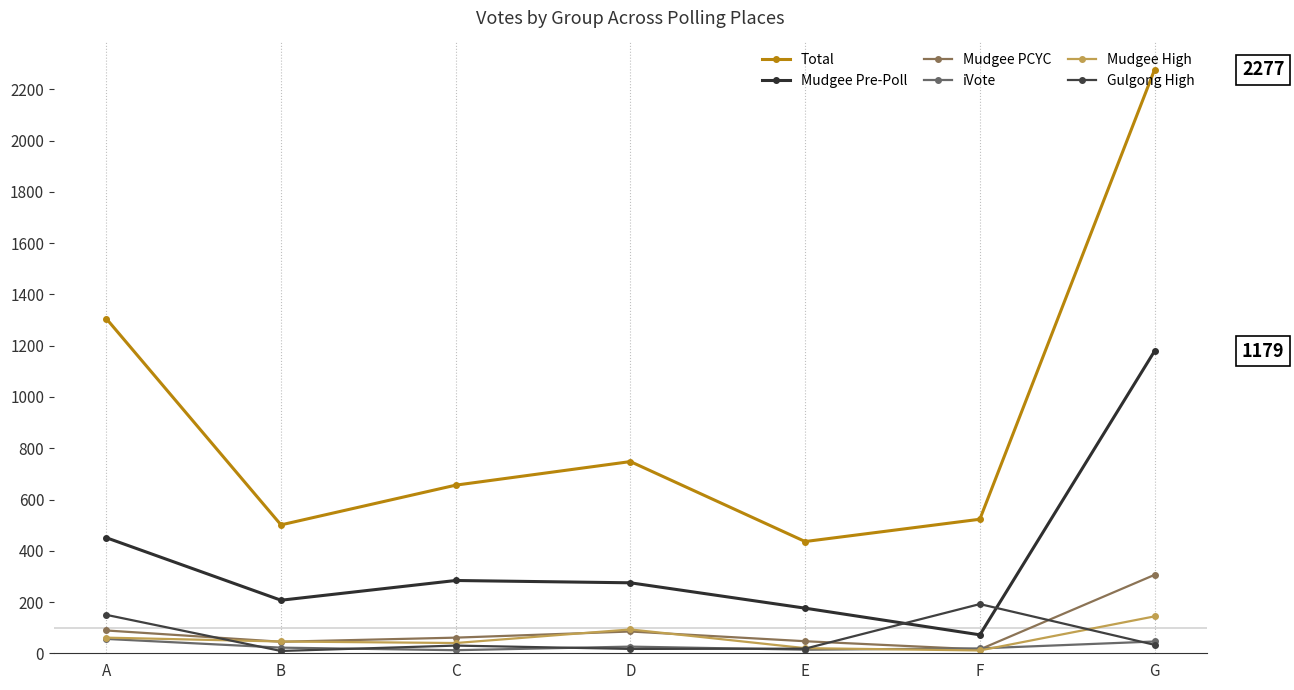

Reading left to right, what are all the values shown in this chart?

Total: 1306	501	656	748	436	523	2277
Mudgee Pre-Poll: 451	207	284	275	176	72	1179
Mudgee PCYC: 89	45	61	85	47	15	306
iVote: 56	22	12	26	14	19	46
Mudgee High: 61	46	40	93	20	11	144
Gulgong High: 150	9	30	17	18	192	33